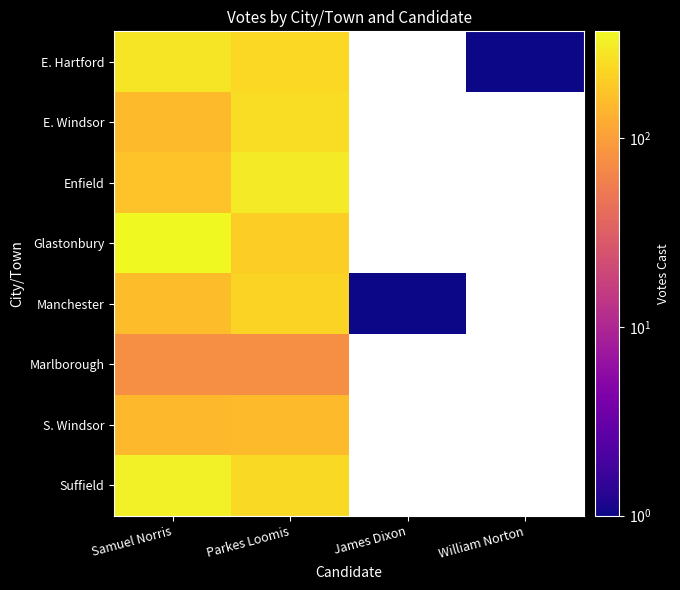

True or false: S. Windsor has a value of 149.0 at Samuel Norris.

True